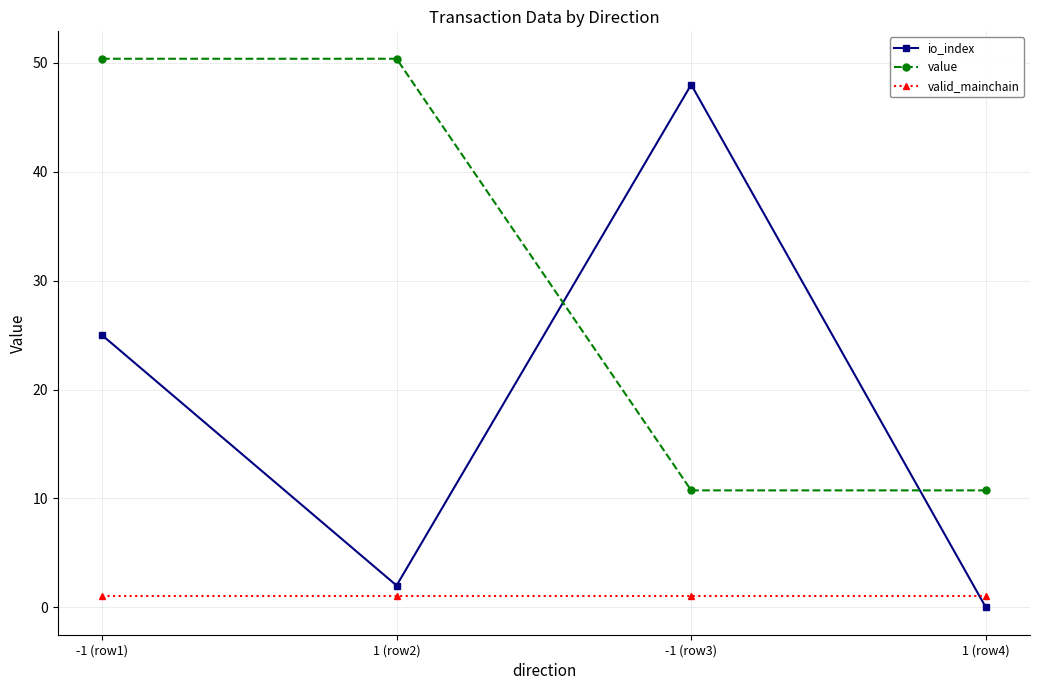

Is this an area chart (filled region under the line)?

No